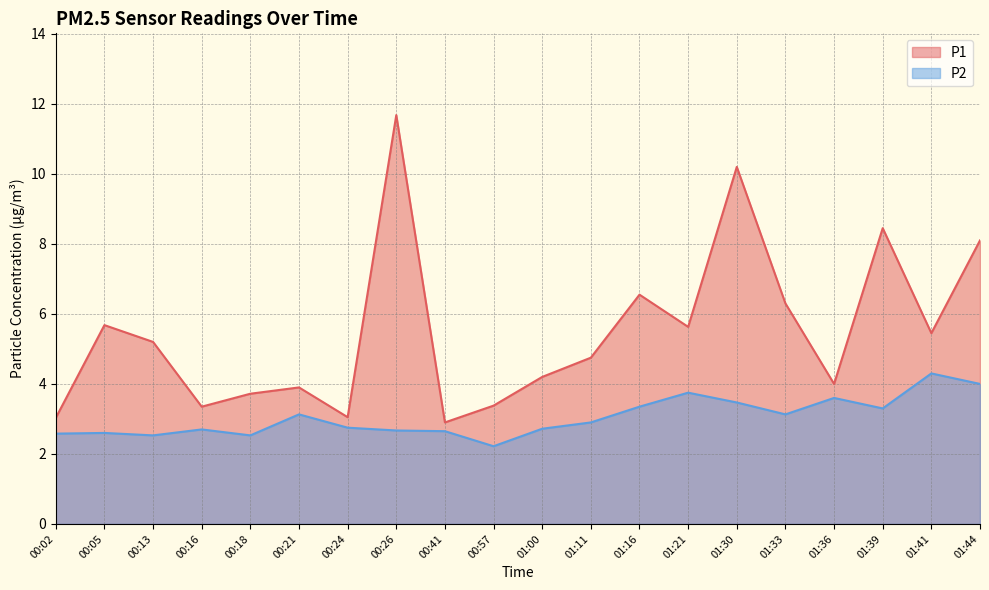

Does the chart have visible grid lines?

Yes